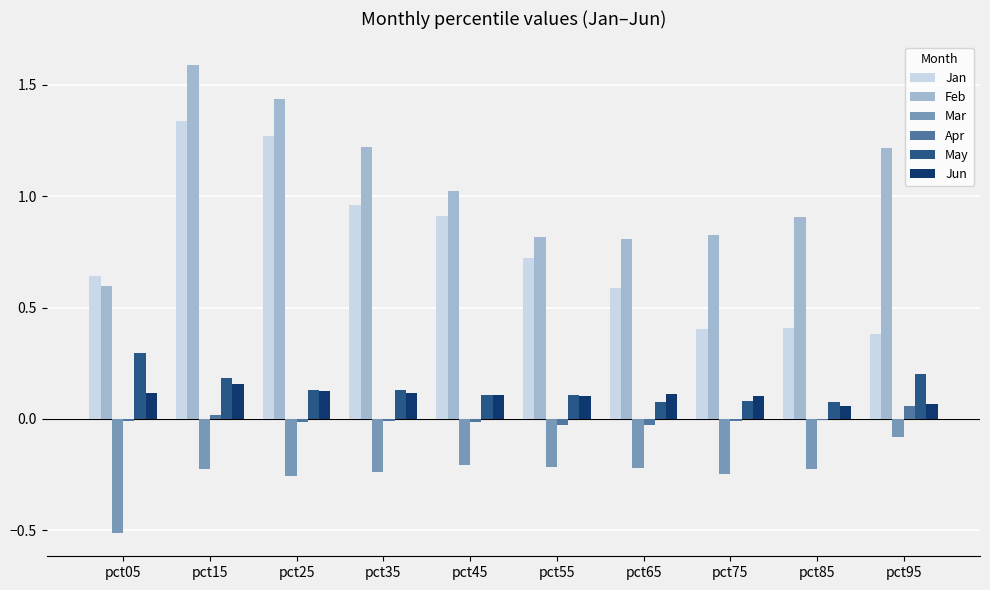

What is the maximum value for Mar?

-0.1